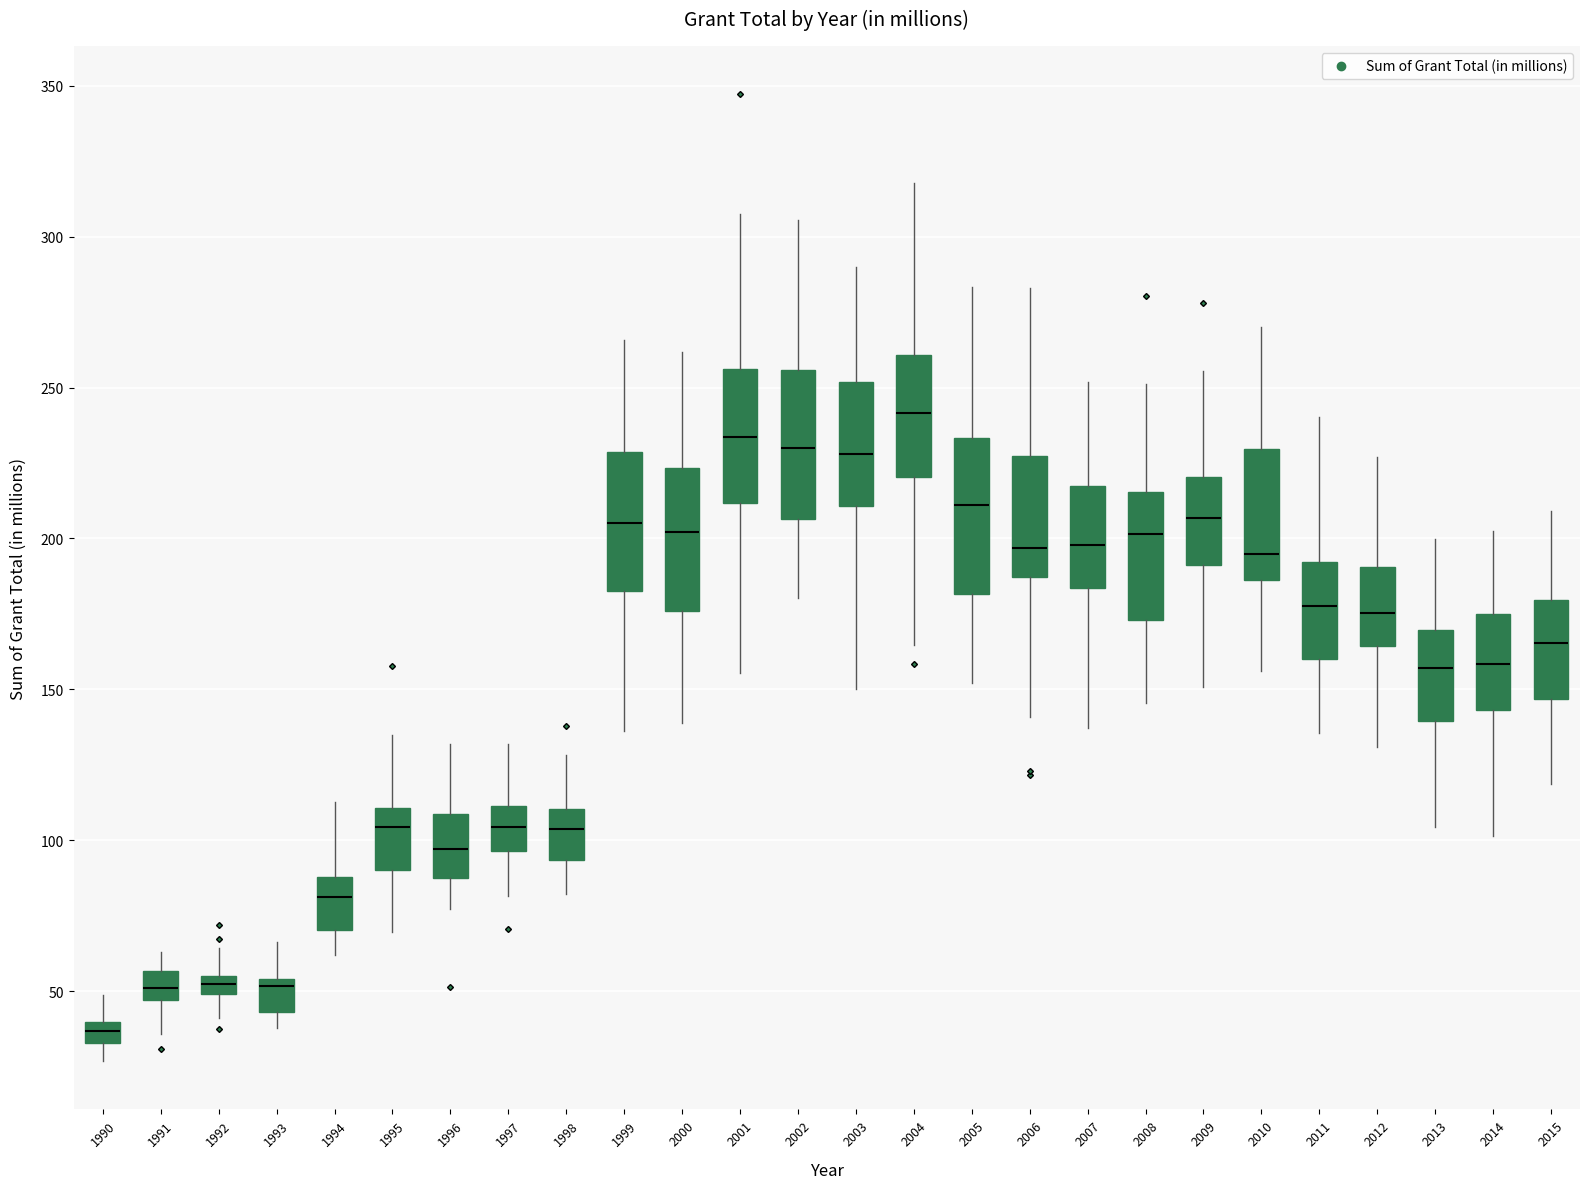

Which box's median line is the lowest?

1990